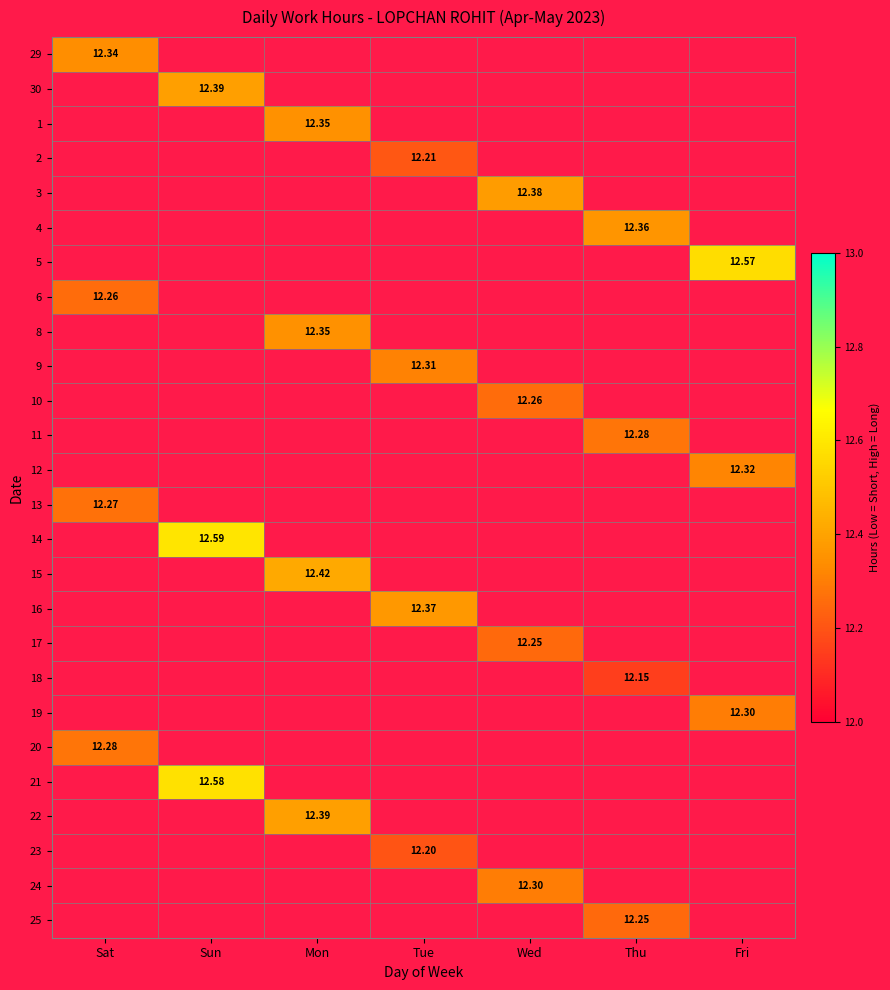

What is the smallest value displayed?

12.2